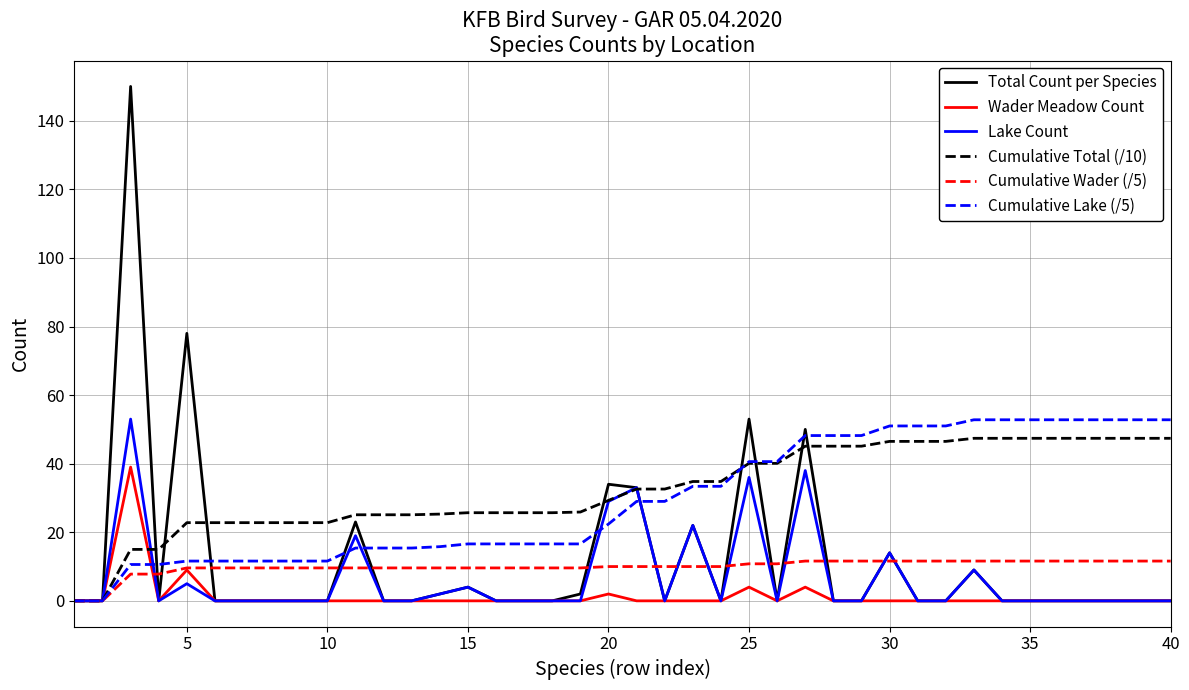

Count the number of data series in this chart.

6